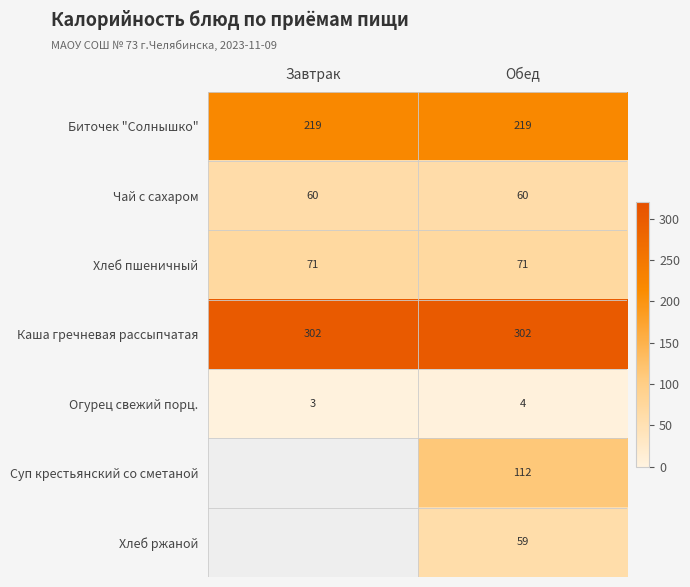

At which category is the sum across all series the highest?

Обед